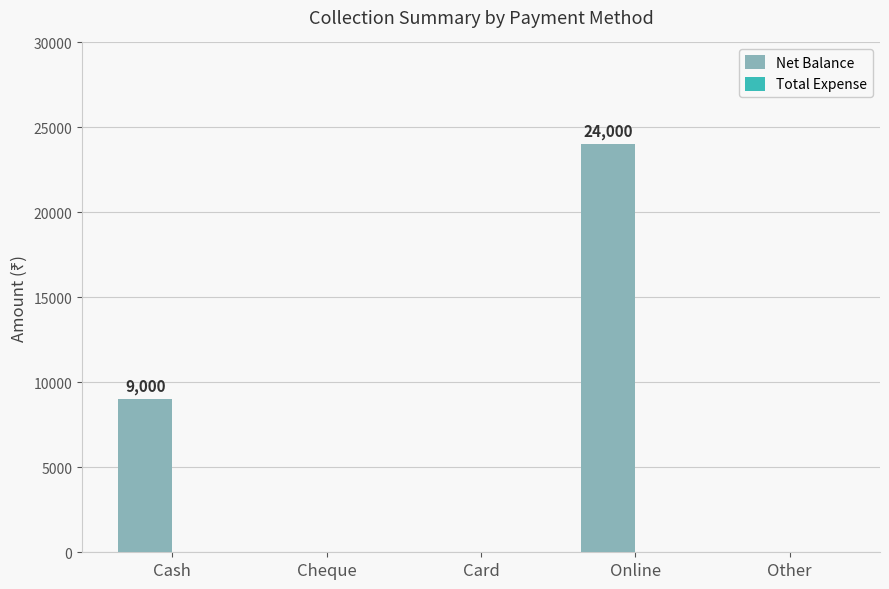

What value does the data have at Online?

24000